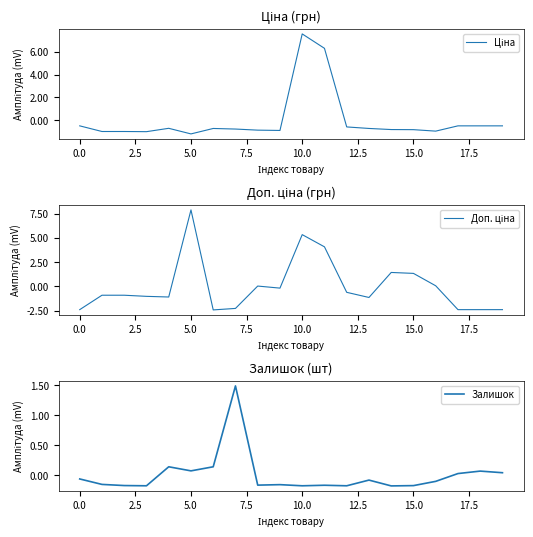

At 7.5, list the series in order from smallest to largest.

Доп. ціна, Ціна, Залишок